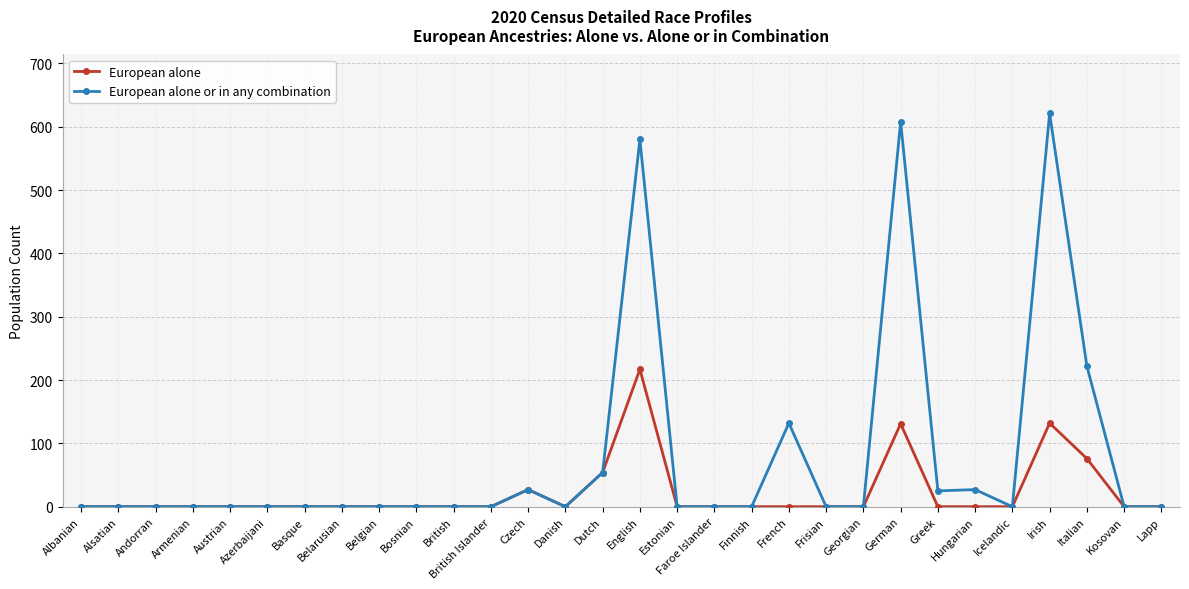

Which series changed the most between French and Lapp?

European alone or in any combination